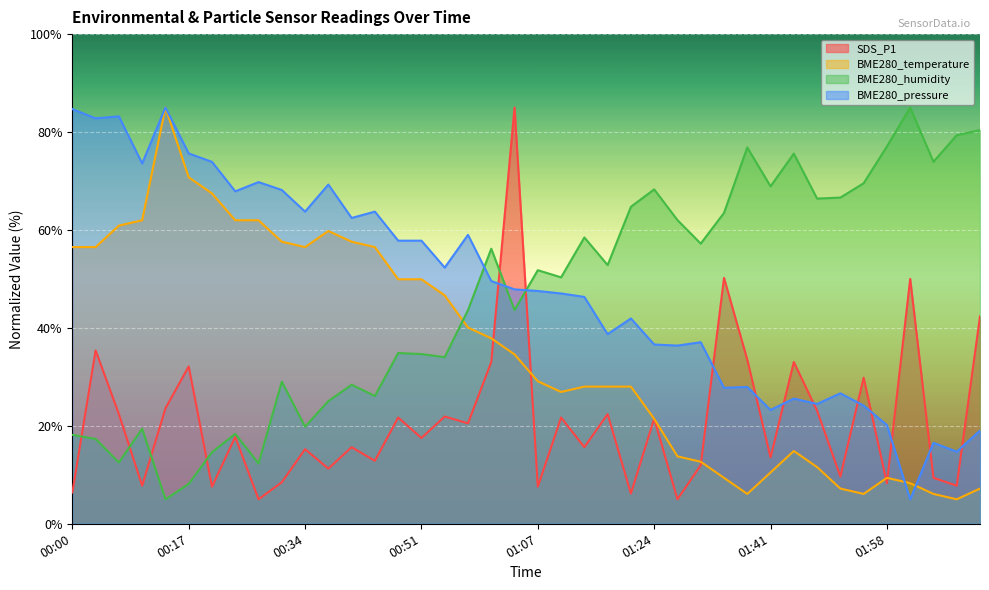

The BME280_temperature series shows 70.8 at 00:47. True or false?

False